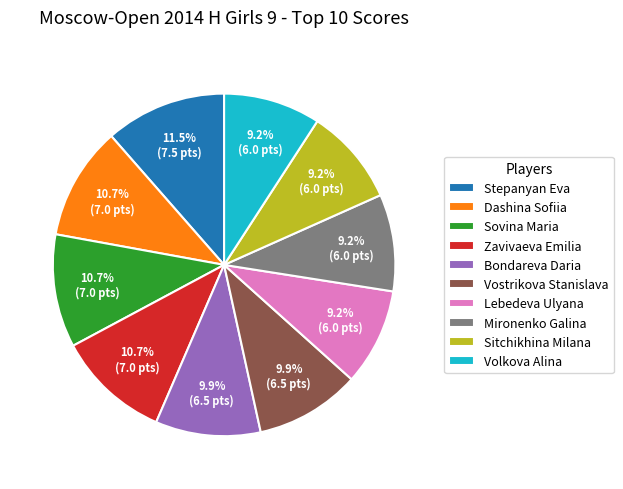

Does Volkova Alina account for over 50% of the chart?

No